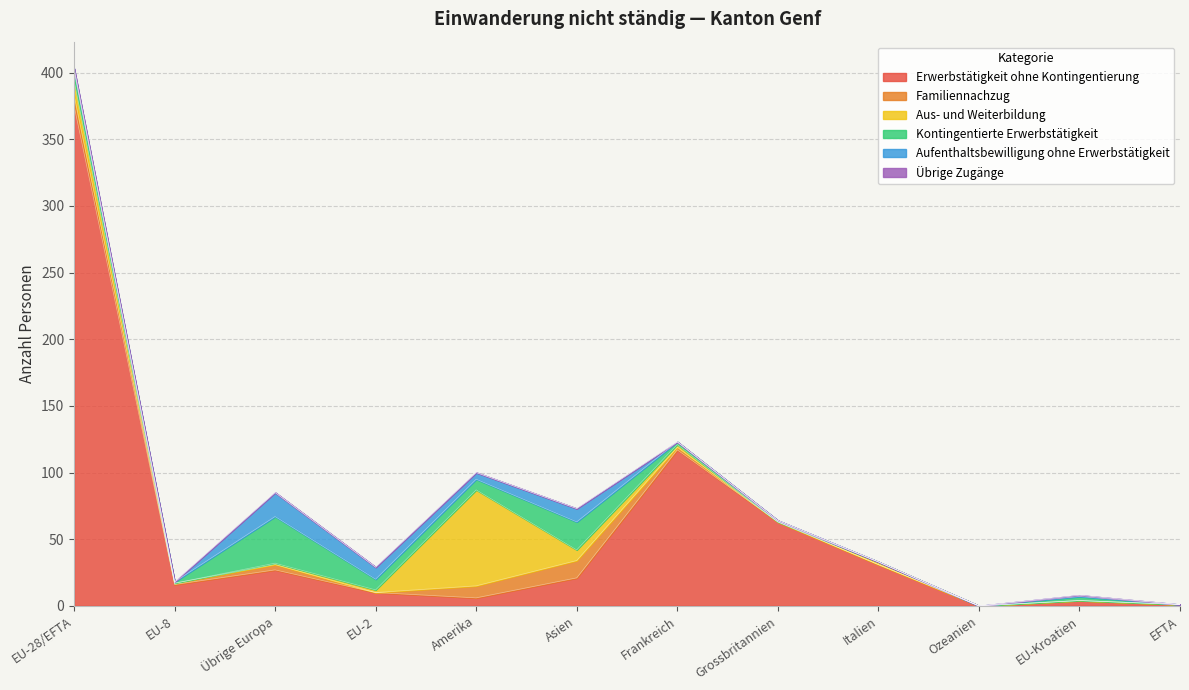

What is the difference between the maximum and minimum values in the Familiennachzug series?

13